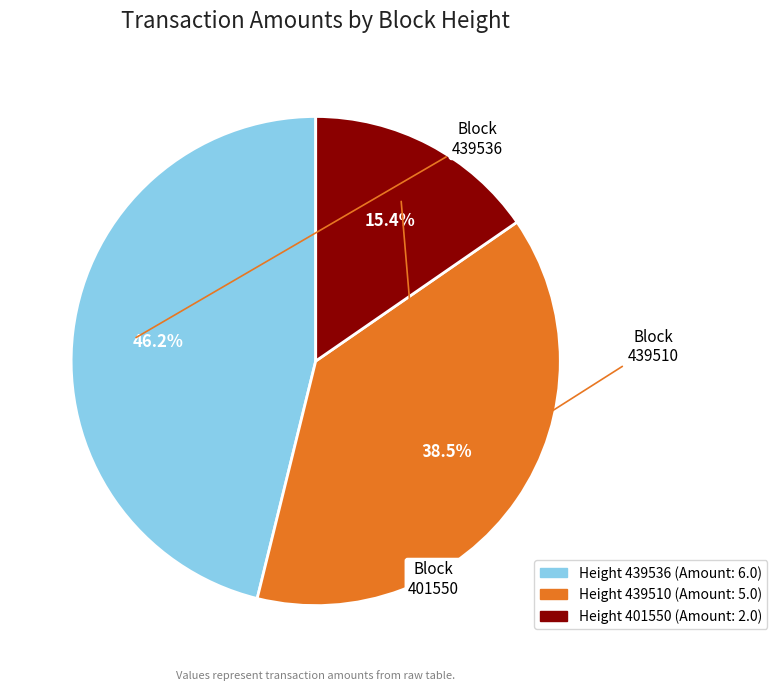

What is the ratio of the value at 439536 to the value at 401550?

3.0